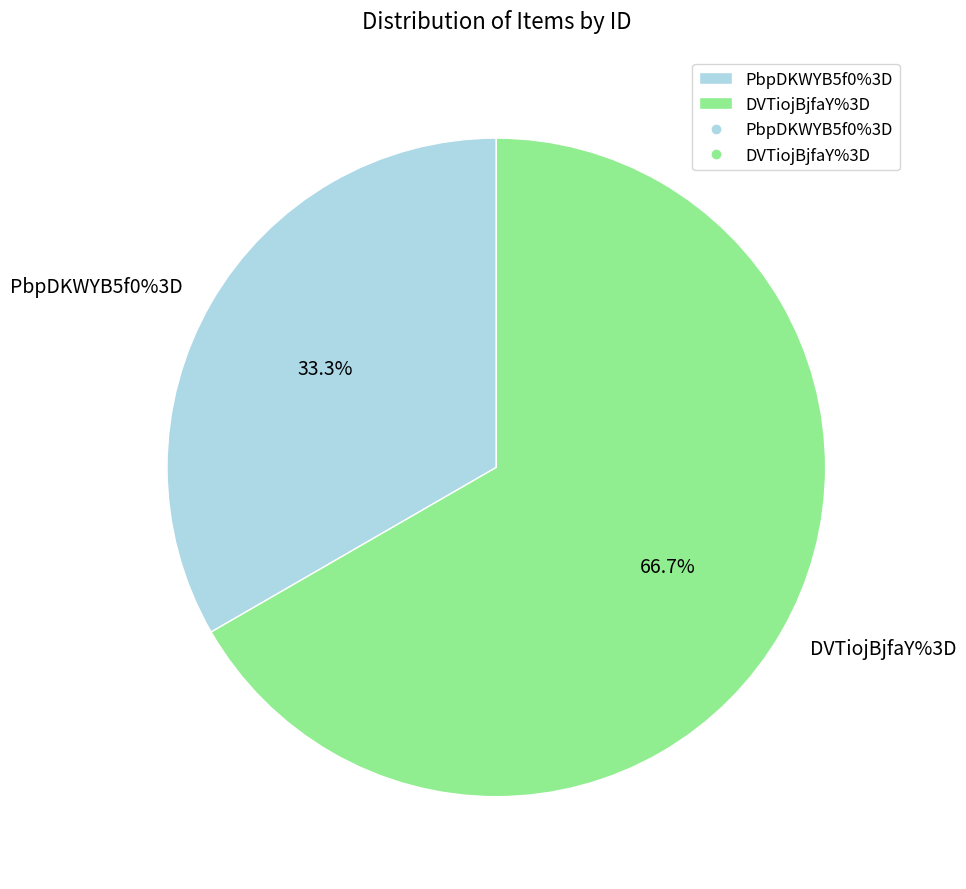

How many segments does this pie chart have?

2